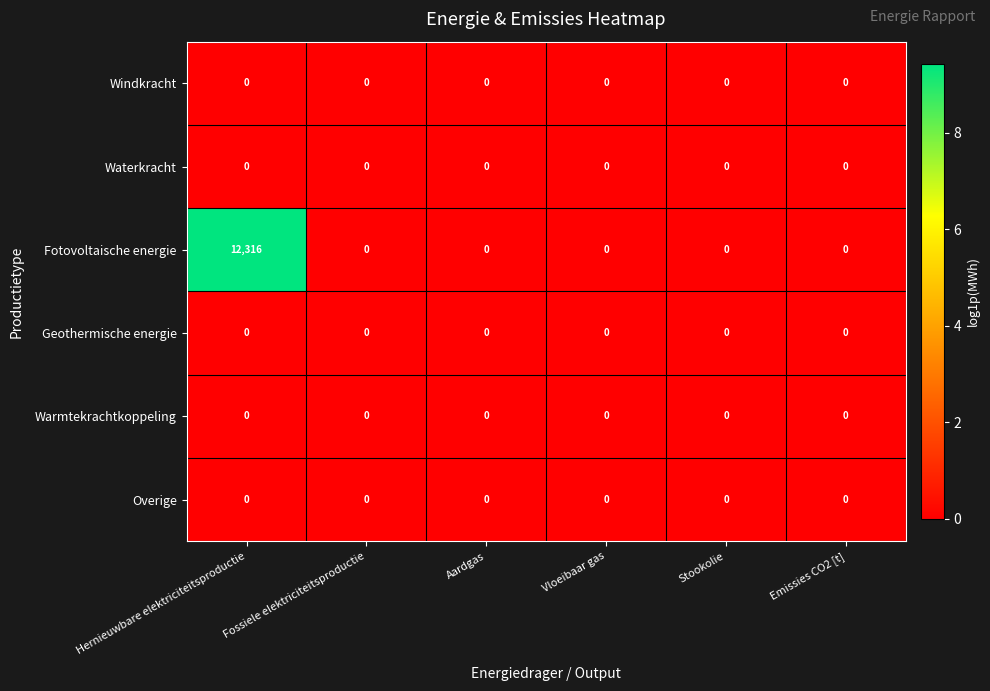

The Geothermische energie series shows 0 at Aardgas. True or false?

True